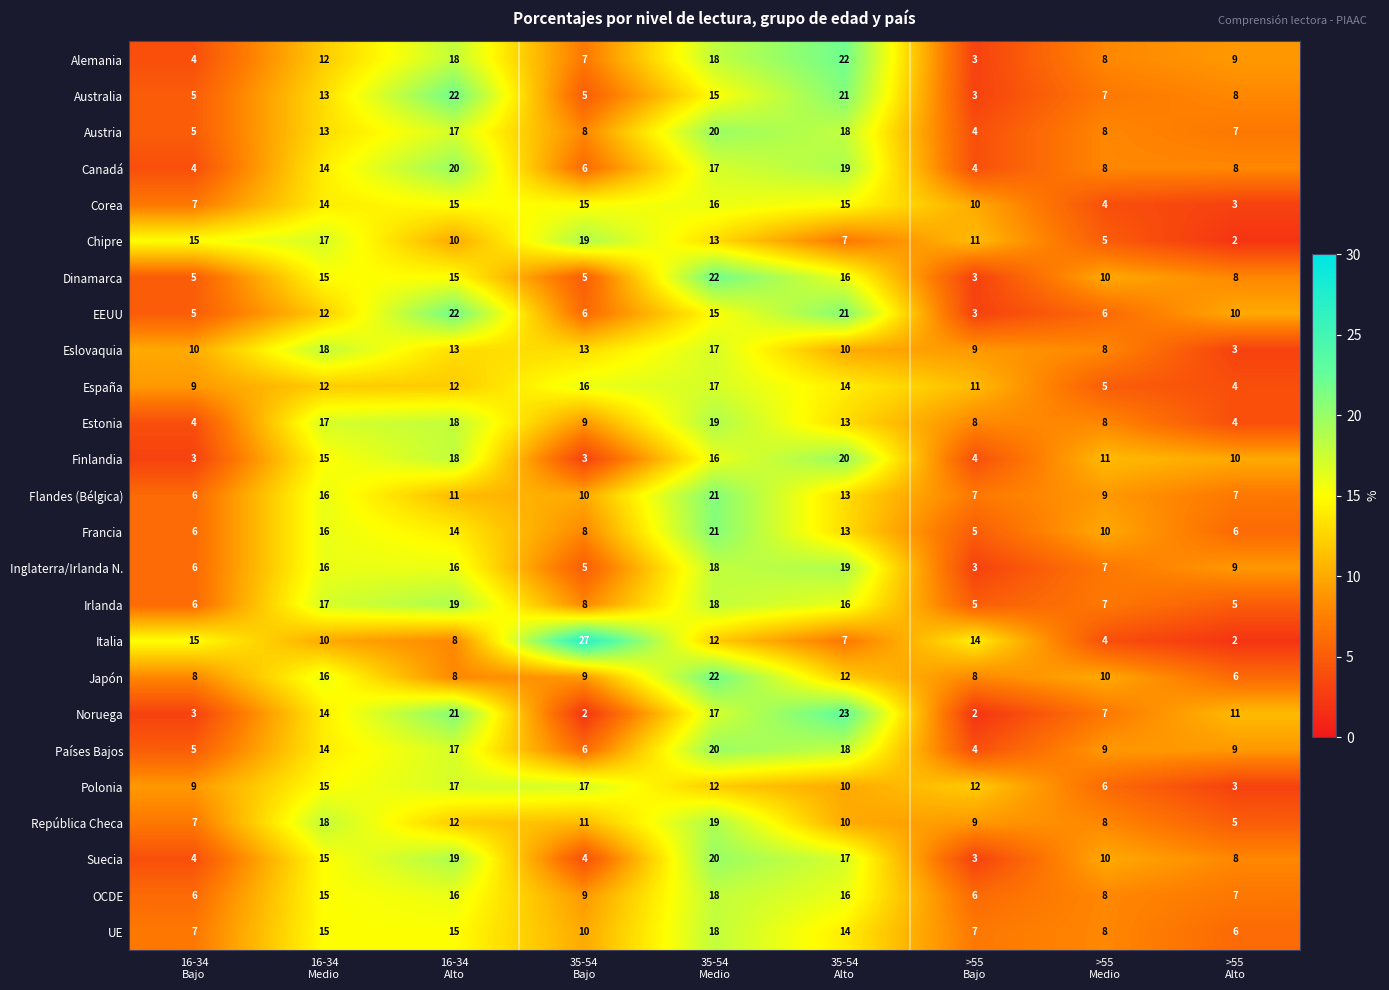

What is the difference between the maximum and minimum values in the Estonia series?

15